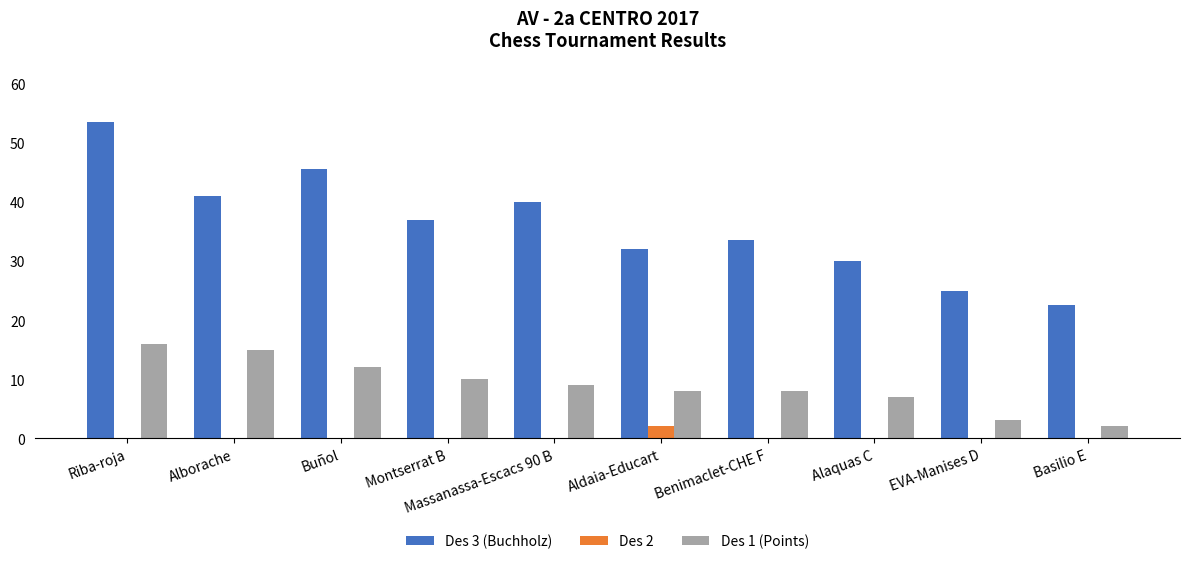

At which category does the chart reach its peak across all series?

Riba-roja